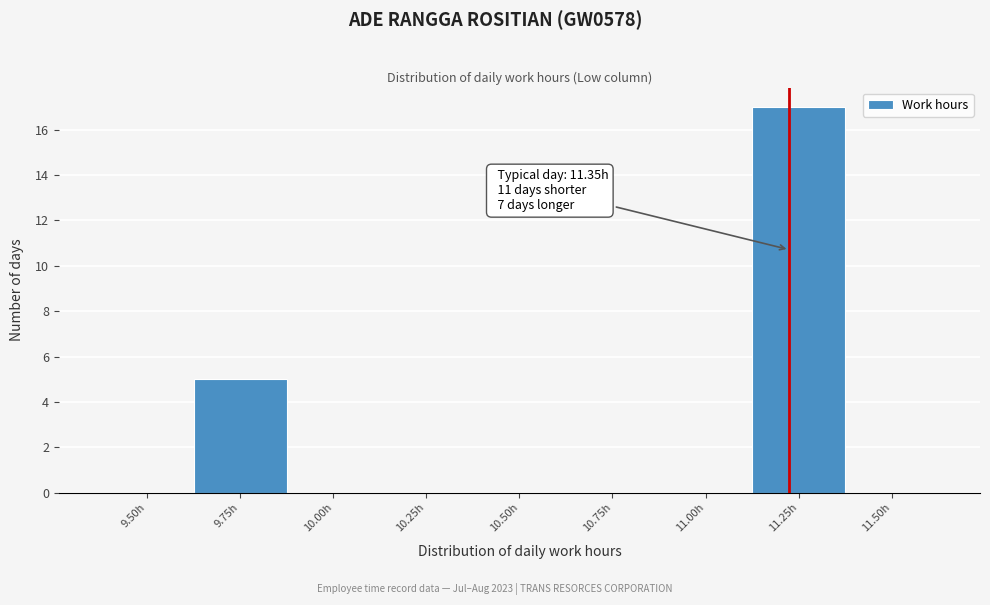

Reading left to right, transcribe all the data shown in this chart.

9.50h=0	9.75h=5	10.00h=0	10.25h=0	10.50h=0	10.75h=0	11.00h=0	11.25h=17	11.50h=0